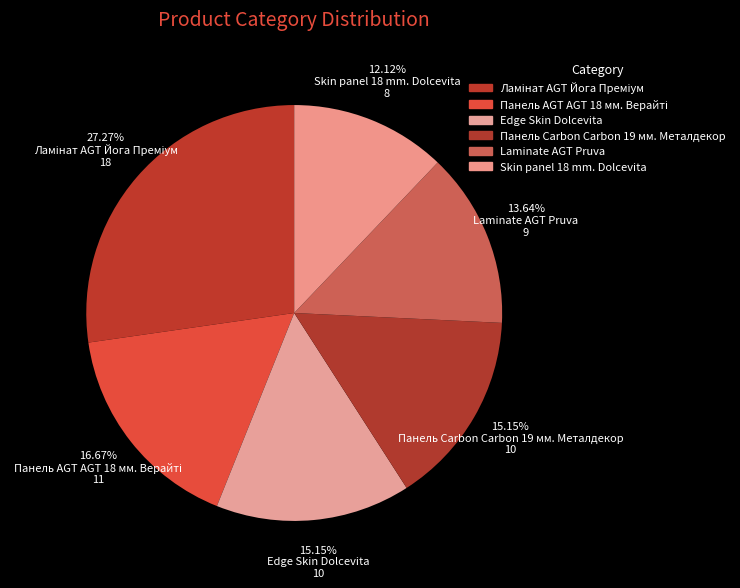

Count the number of slices in the pie.

6